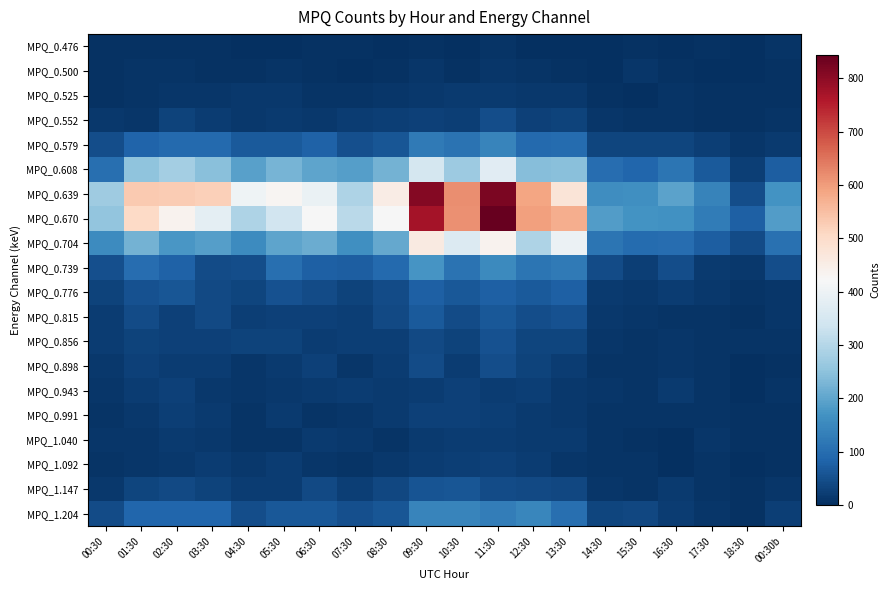

At which category is the sum across all series the highest?

11:30